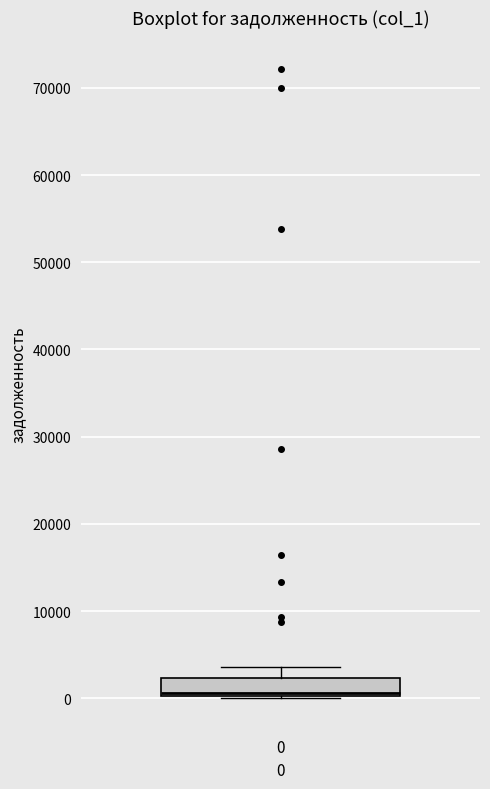

Read this box plot against the y-axis: the position of the median line, the range covered by the box, and the ends of both whiskers. The values are not printed on the chart, so give them approximately, as read against the axis.

median 1000, box 0 to 2000, whiskers 0 to 4000